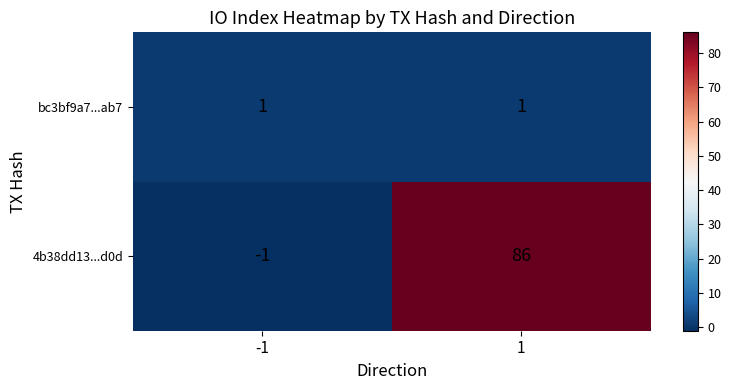

Reading left to right, extract all data points from this chart.

bc3bf9a7...ab7: -1=1	1=1
4b38dd13...d0d: -1=-1	1=86